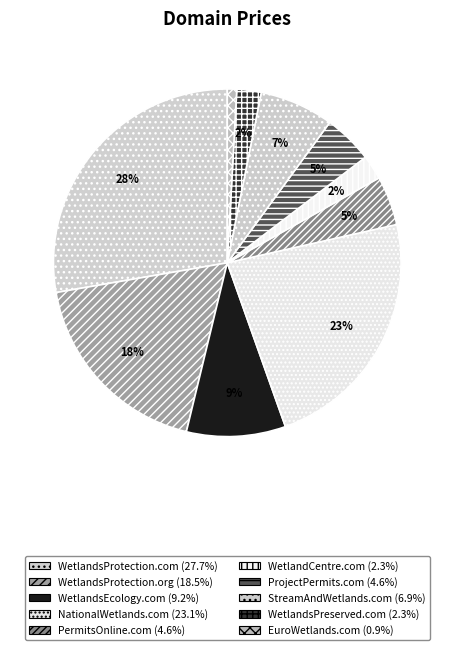

Approximately how many times larger is the value at WetlandsEcology.com compared to NationalWetlands.com?

0.4